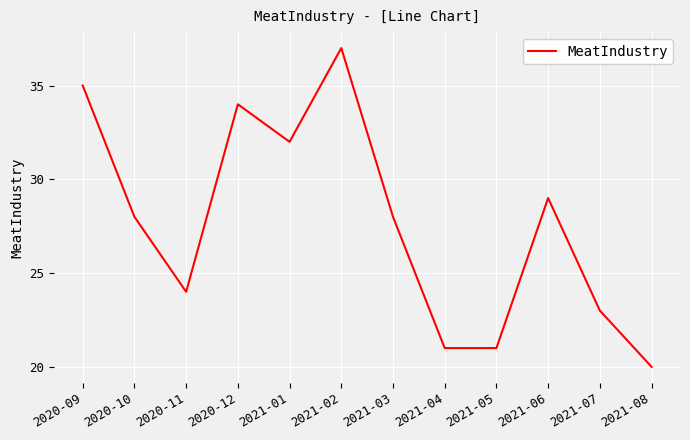

How many lines are shown in the chart?

1